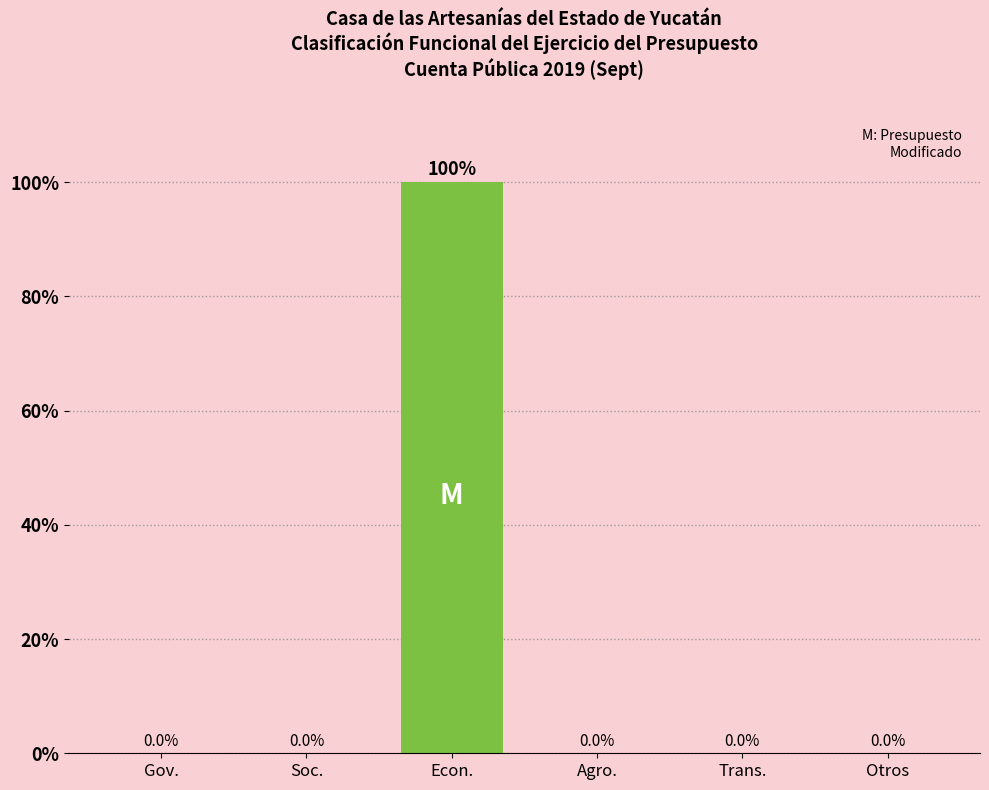

What is the change in value from Gov. to Econ.?

+100